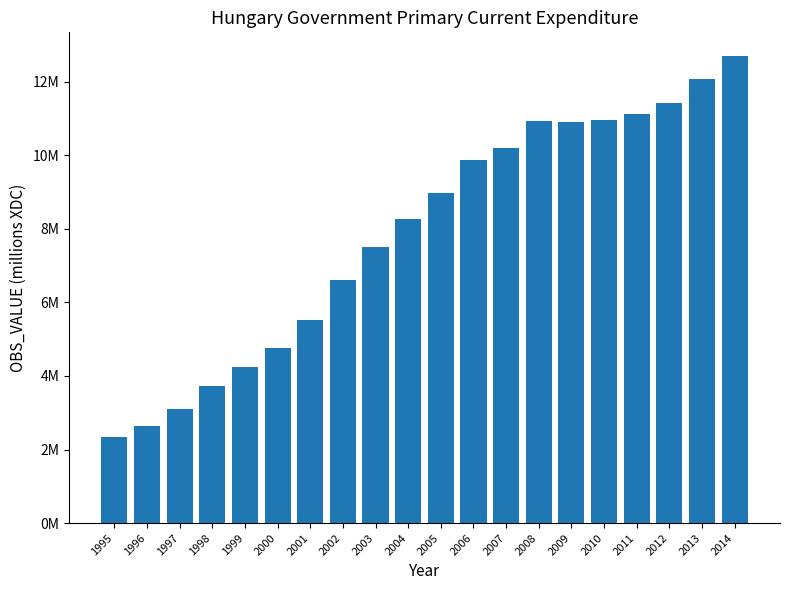

Rank the categories by value from lowest to highest.

1995, 1996, 1997, 1998, 1999, 2000, 2001, 2002, 2003, 2004, 2005, 2006, 2007, 2009, 2008, 2010, 2011, 2012, 2013, 2014